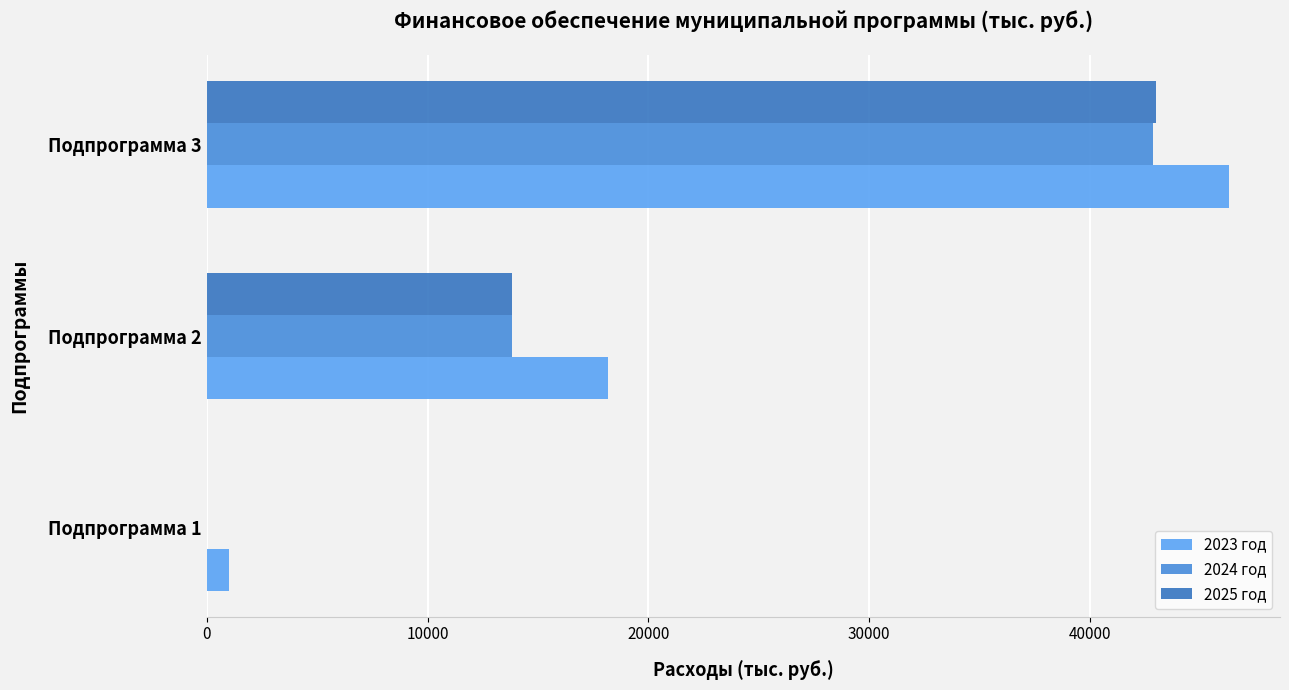

How many categories are shown in the chart?

3